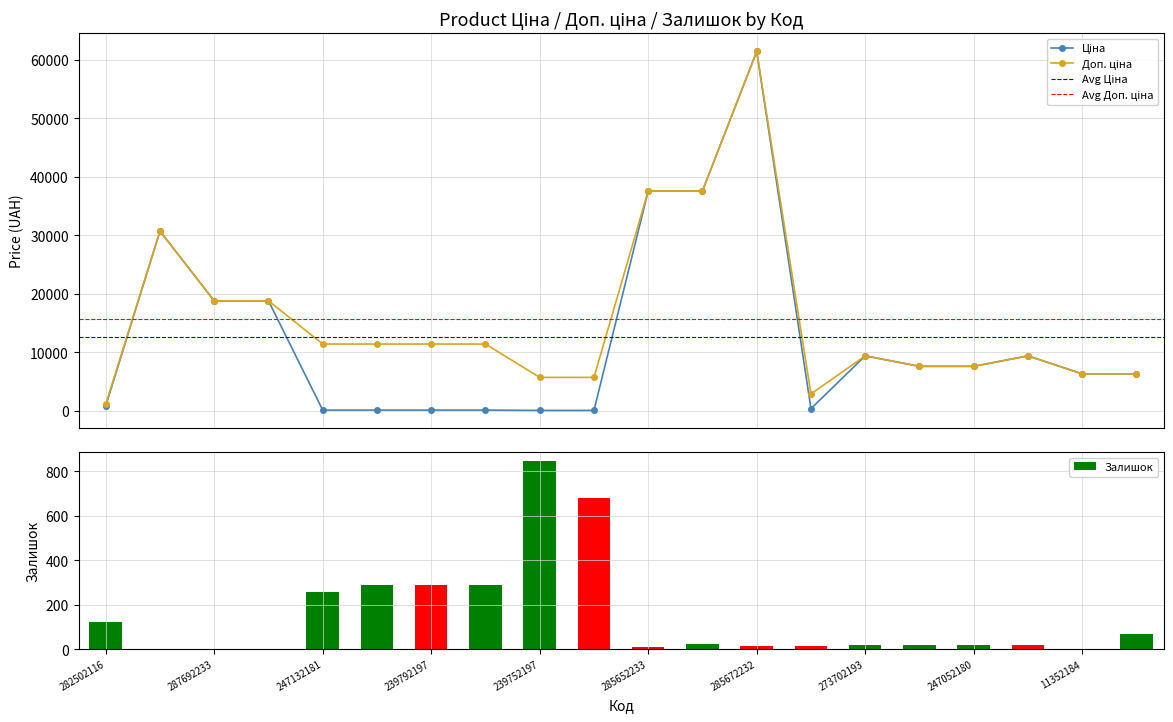

Where is Залишок nearest to the value 422?

247132180